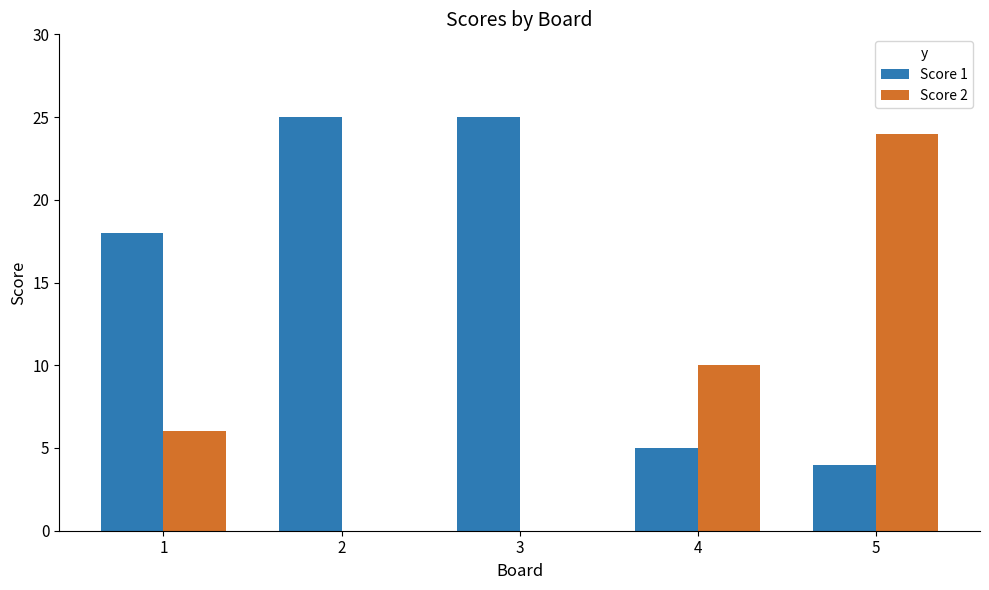

Where is Score 2 nearest to the value 12?

4